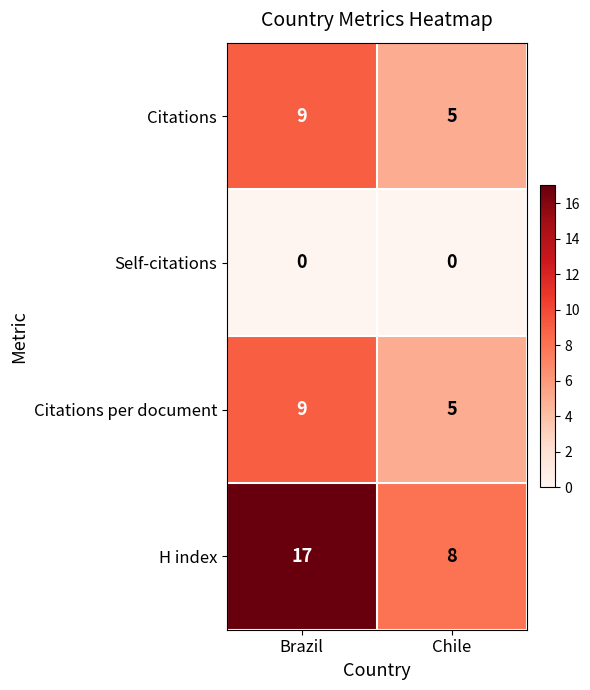

Read the Citations value at Brazil.

9